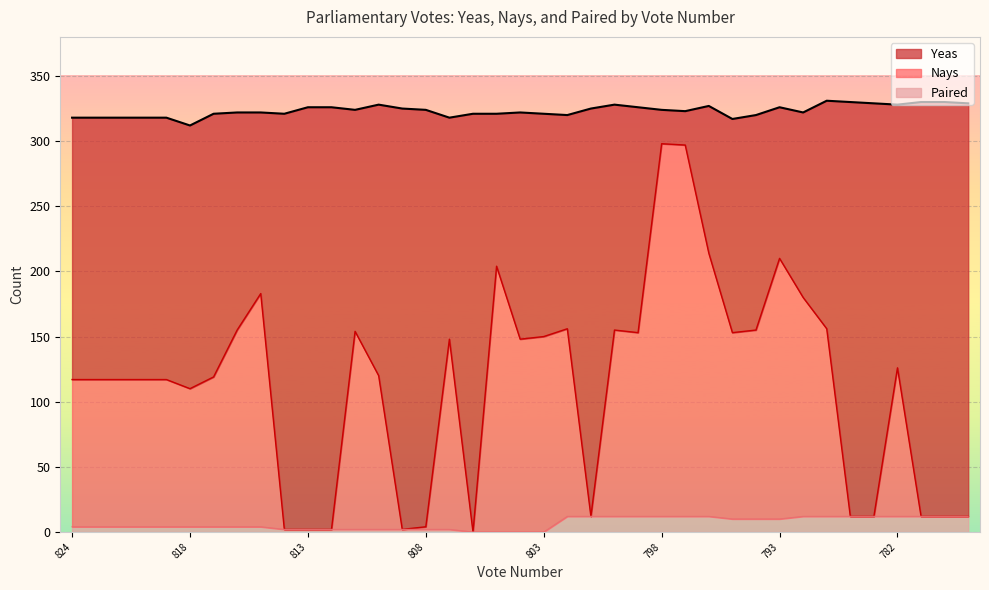

True or false: Paired and Yeas cross at least once.

False